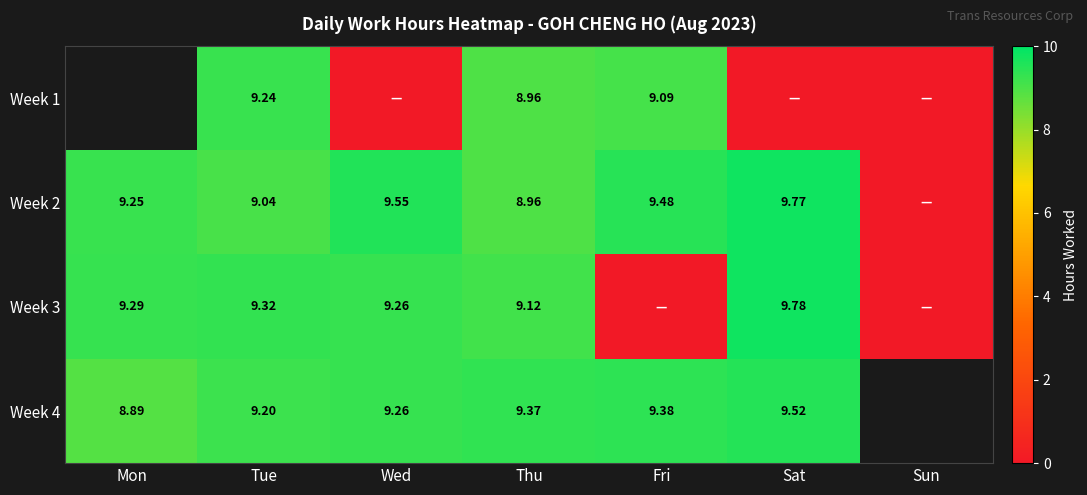

At Wed, list the series in order from smallest to largest.

Week 1, Week 3, Week 4, Week 2